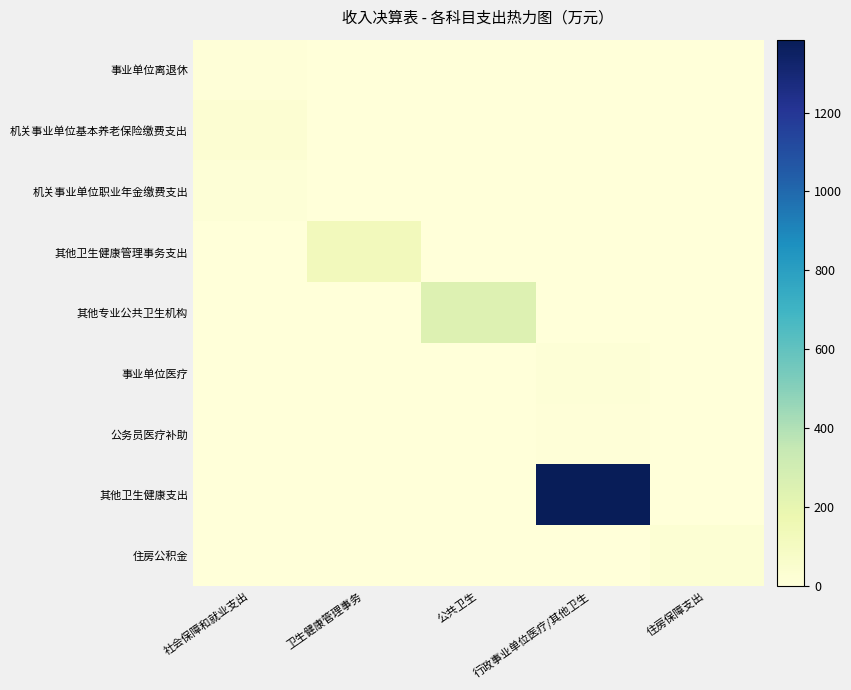

At which category is the sum across all series the highest?

行政事业单位医疗/其他卫生